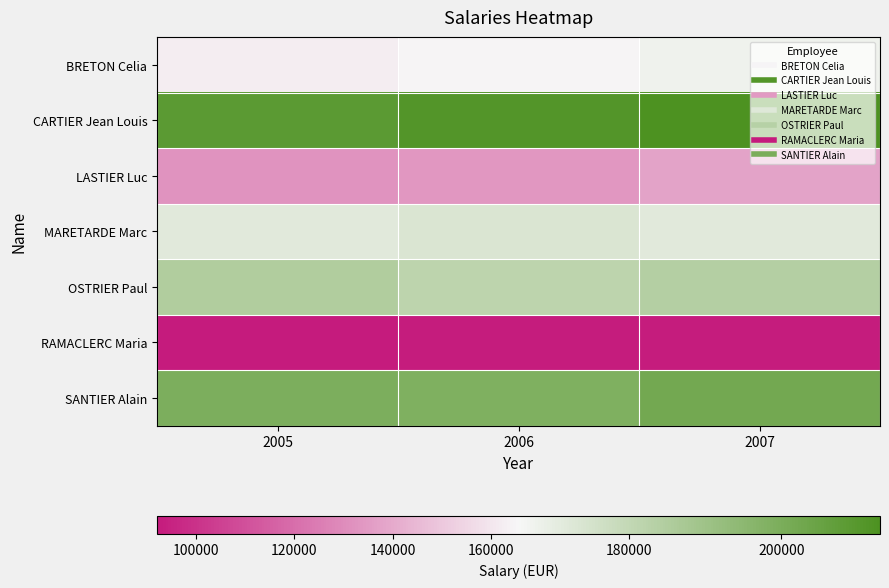

At which category does the chart reach its minimum across all series?

2005